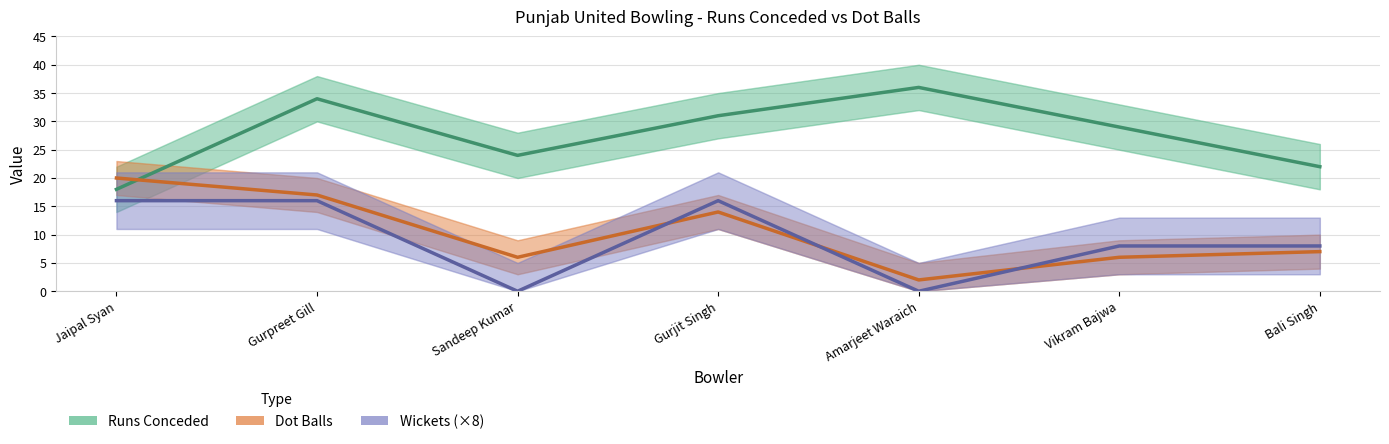

Reading left to right, extract all data points from this chart.

Runs Conceded: 18	34	24	31	36	29	22
Dot Balls: 20	17	6	14	2	6	7
Wickets (×8): 16	16	0	16	0	8	8